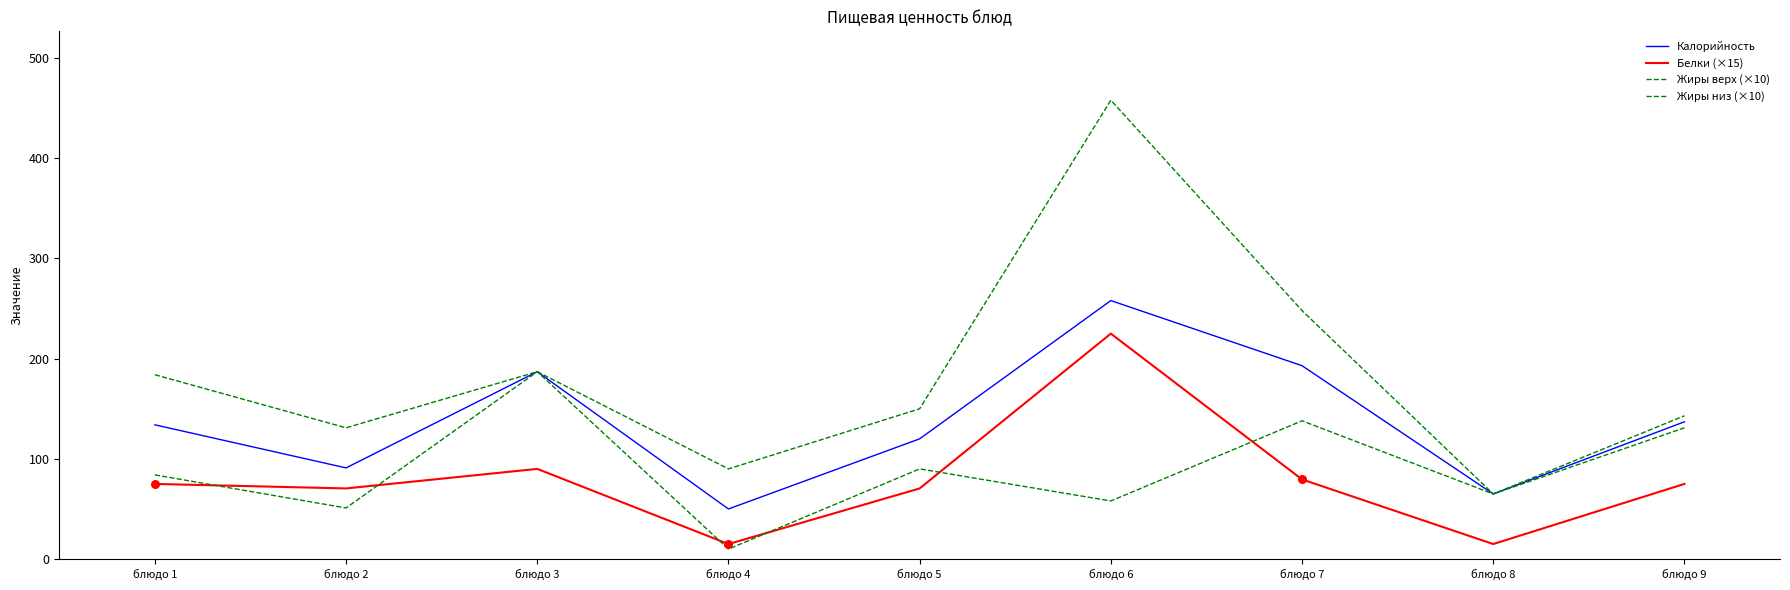

What is the total value across all series at блюдо 1?

477.0